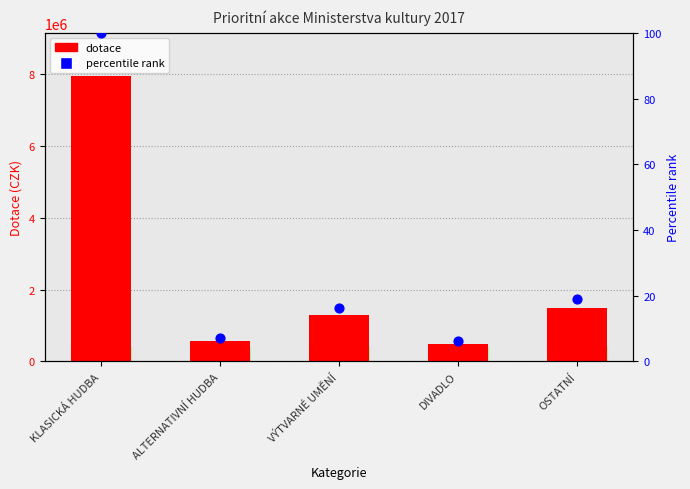

Which series has the largest total across all categories?

dotace